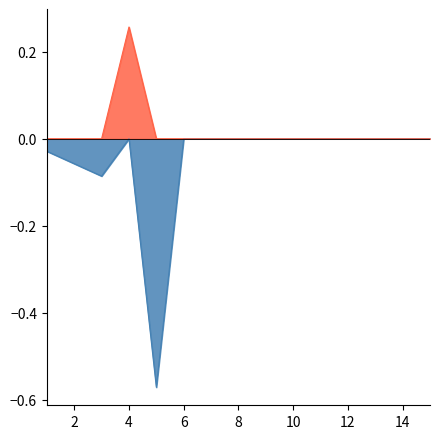

At 15, list the series in order from largest to smallest.

Сумма покупок, Сумма продаж